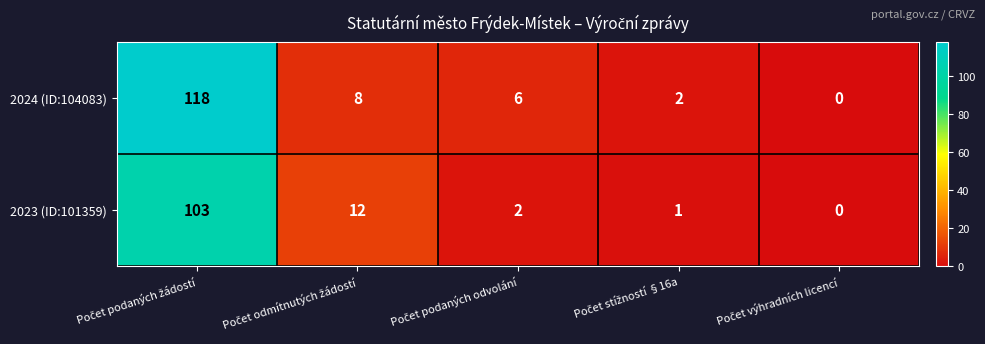

Reading left to right, extract all data points from this chart.

2024 (ID:104083): 118	8	6	2	0
2023 (ID:101359): 103	12	2	1	0